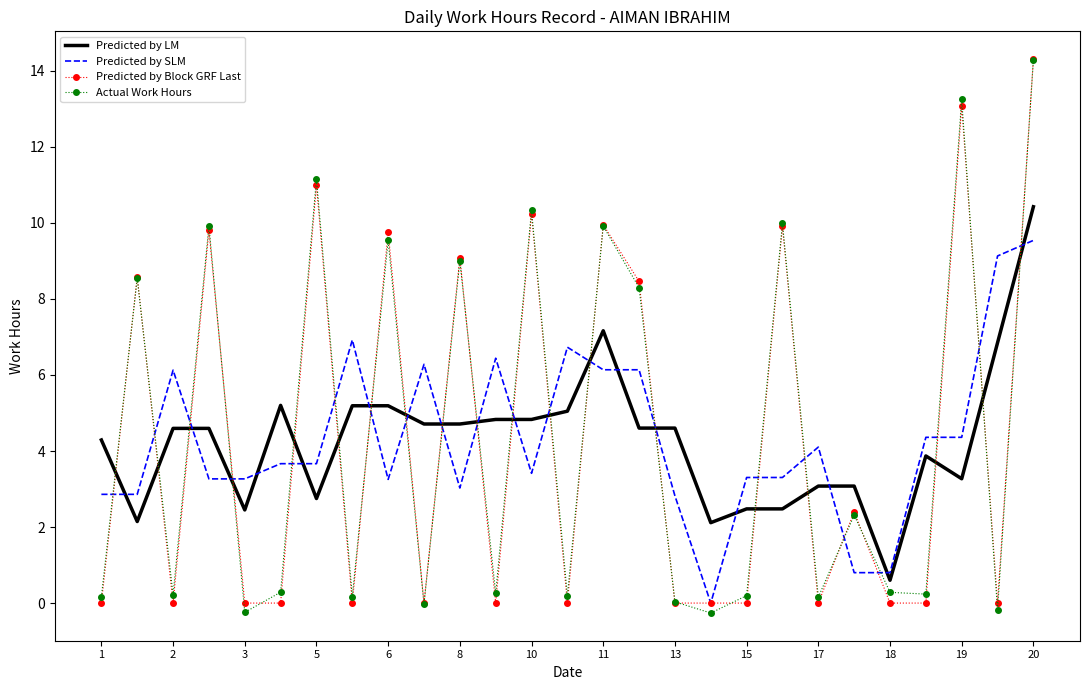

In Actual Work Hours, how many points are higher than both neighbors (excluding endpoints)?

10